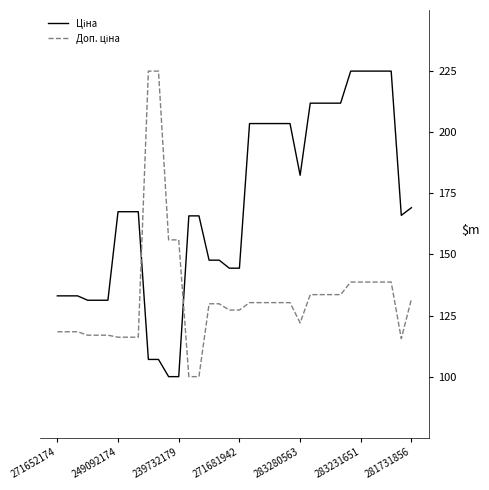

What is the maximum value shown in the chart?

225.0